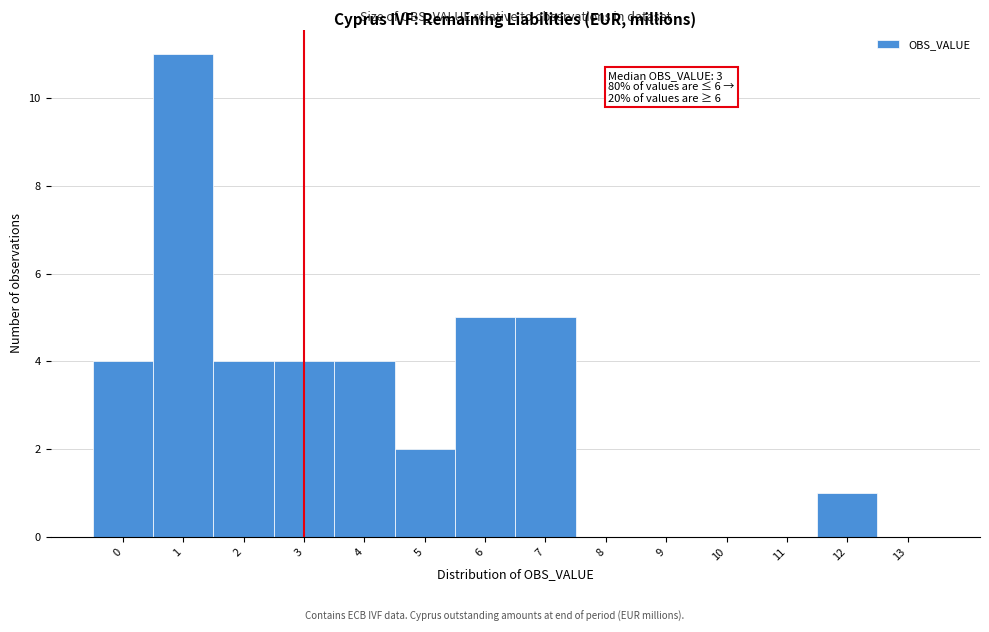

Reading left to right, extract all data points from this chart.

0=4	1=11	2=4	3=4	4=4	5=2	6=5	7=5	8=0	9=0	10=0	11=0	12=1	13=0